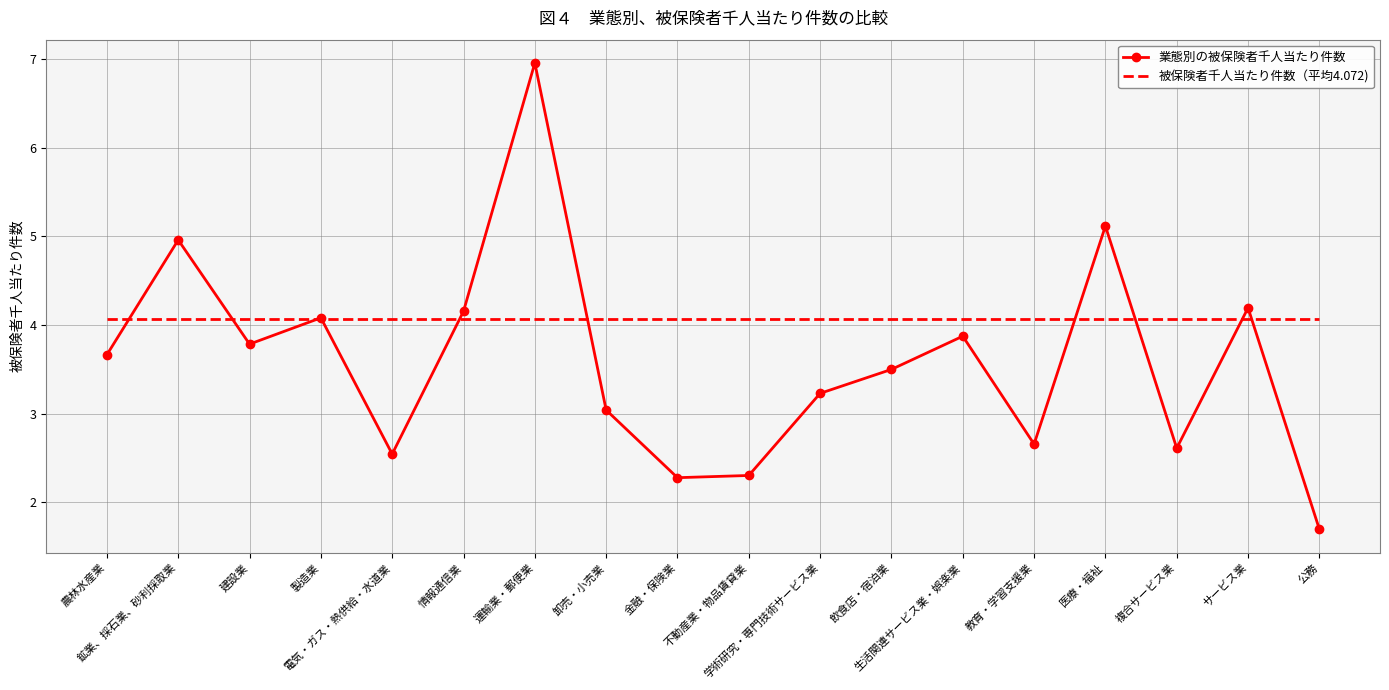

What is the smallest value displayed?

1.7